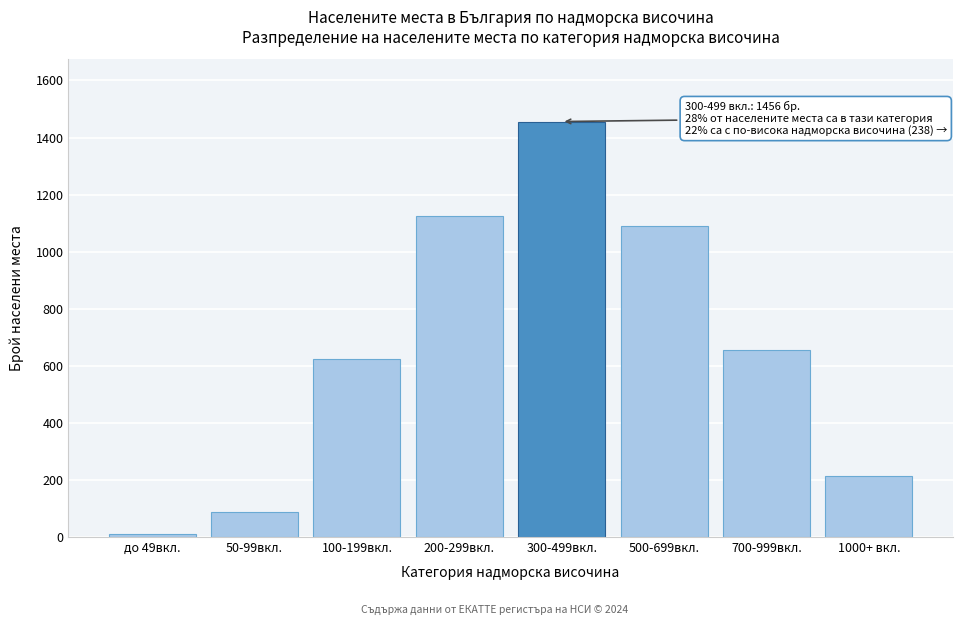

Reading left to right, what are all the values shown in this chart?

12	87	623	1124	1456	1089	654	214